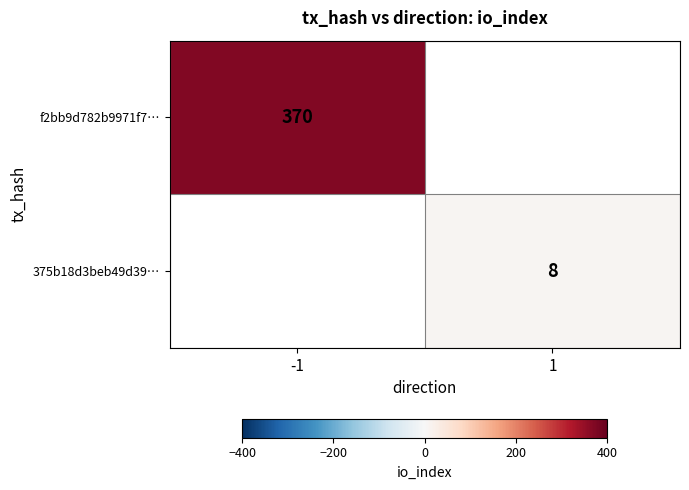

Is the value of f2bb9d782b9971f7… at -1 greater than the value of 375b18d3beb49d39… at 1?

Yes